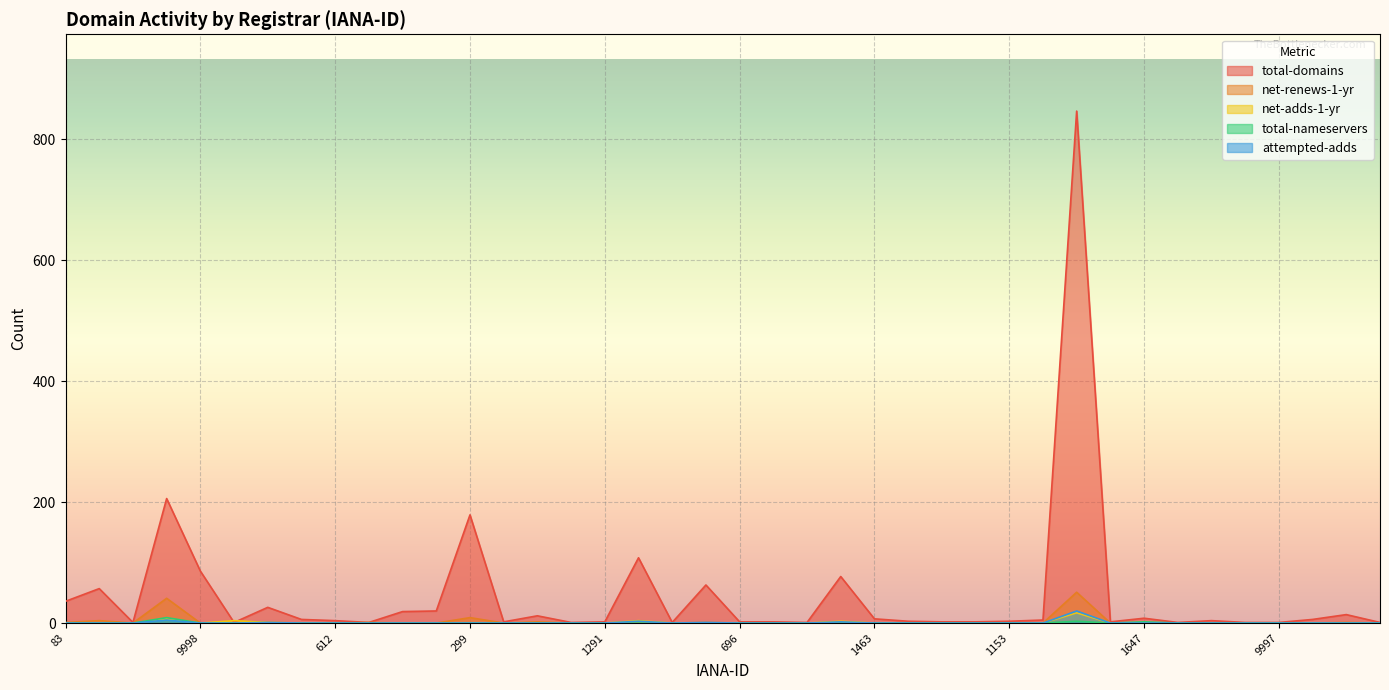

What are all the series names shown in the legend?

total-domains, net-renews-1-yr, net-adds-1-yr, total-nameservers, attempted-adds